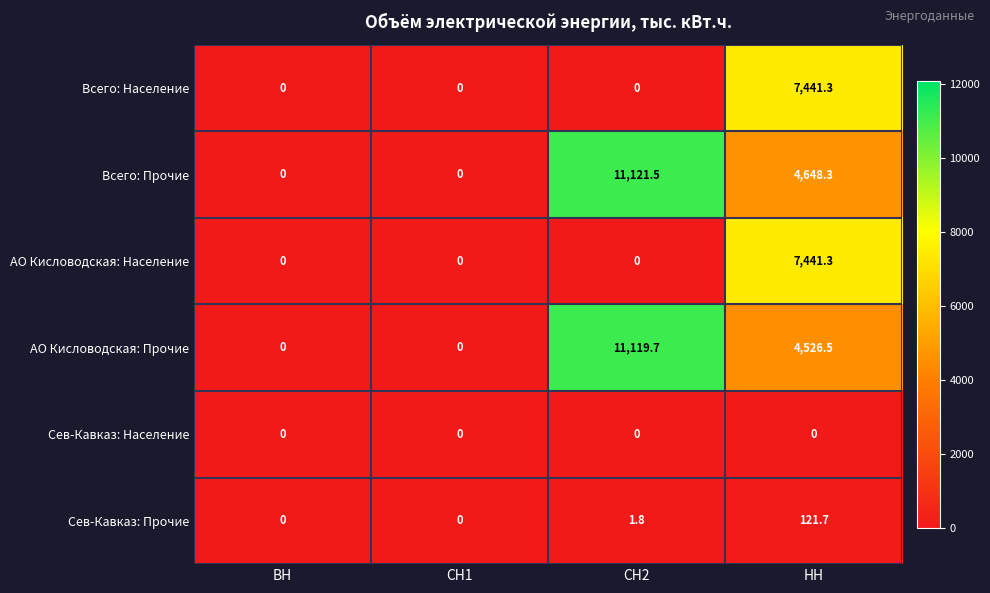

Which series has the largest total across all categories?

Всего: Прочие